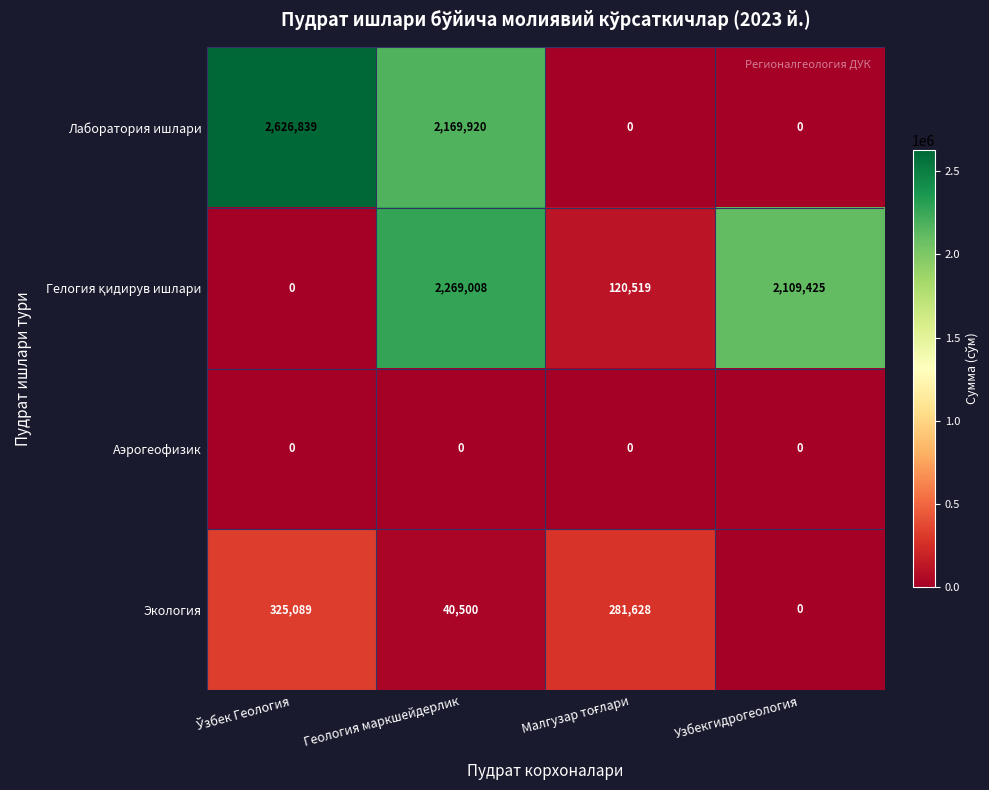

At which category is the sum across all series the highest?

Геология маркшейдерлик